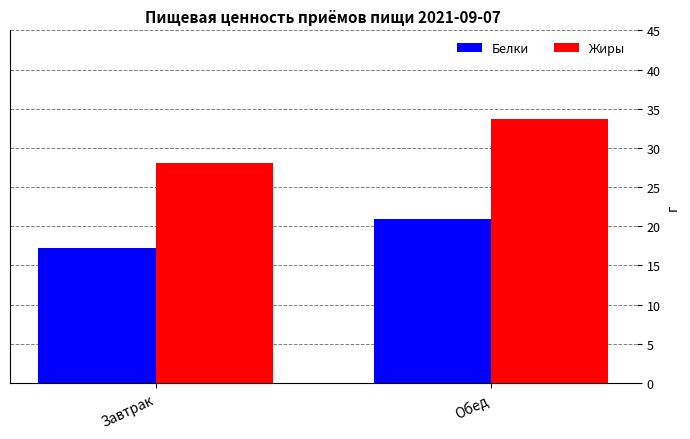

What is the sum of all Жиры values?

61.8